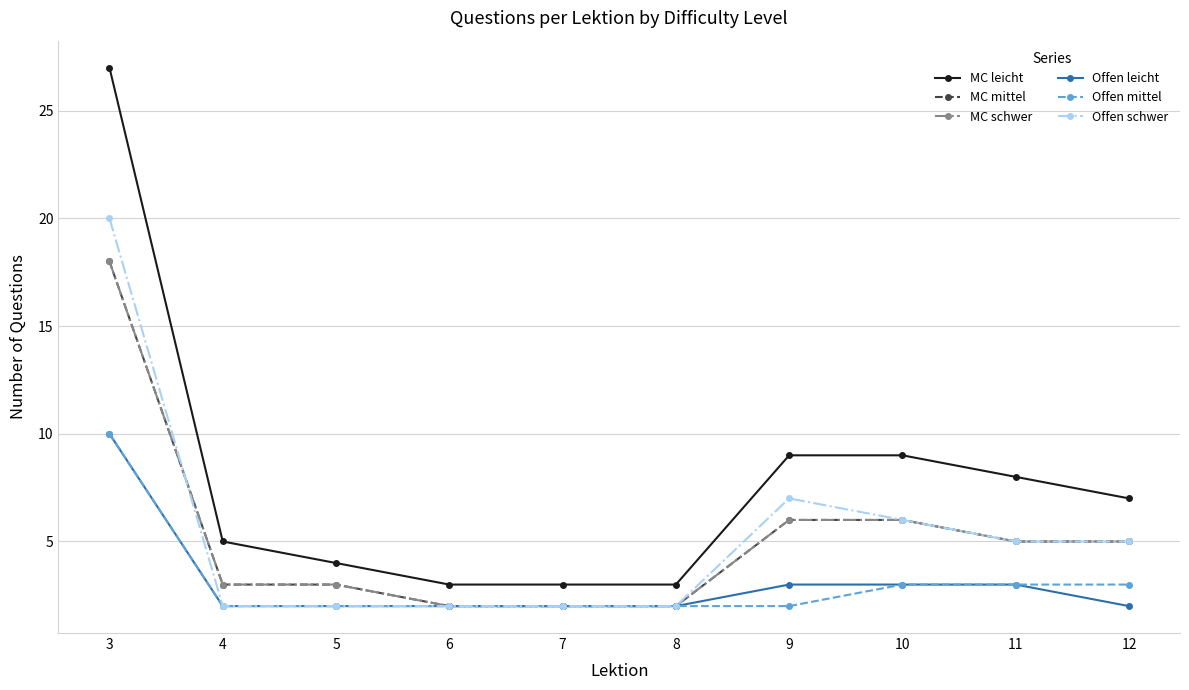

How many values in the MC schwer series exceed 5?

3